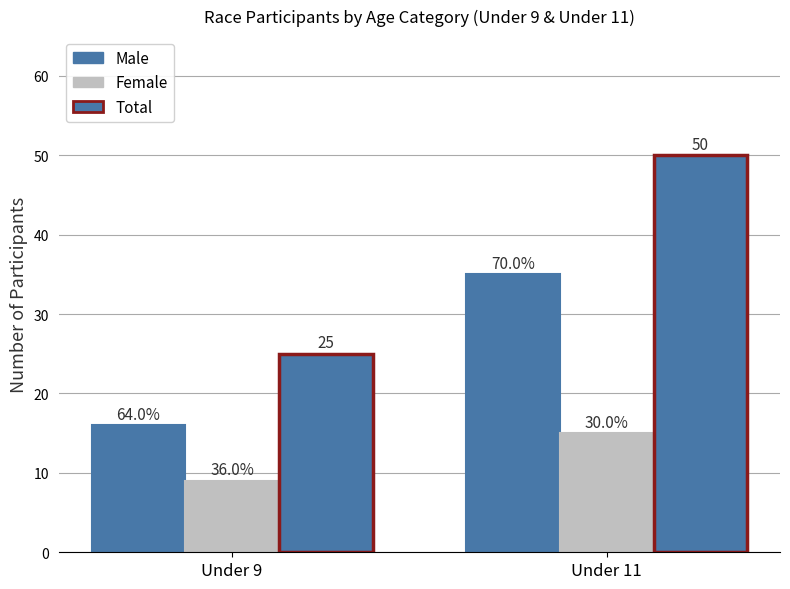

How many bars are there in each group?

3